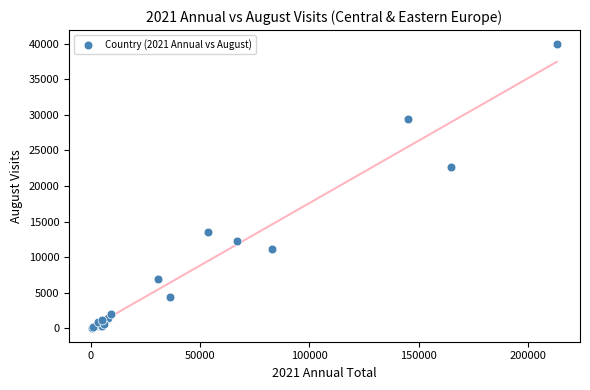

What Y value in the scatter plot is closest to 20007?

22733